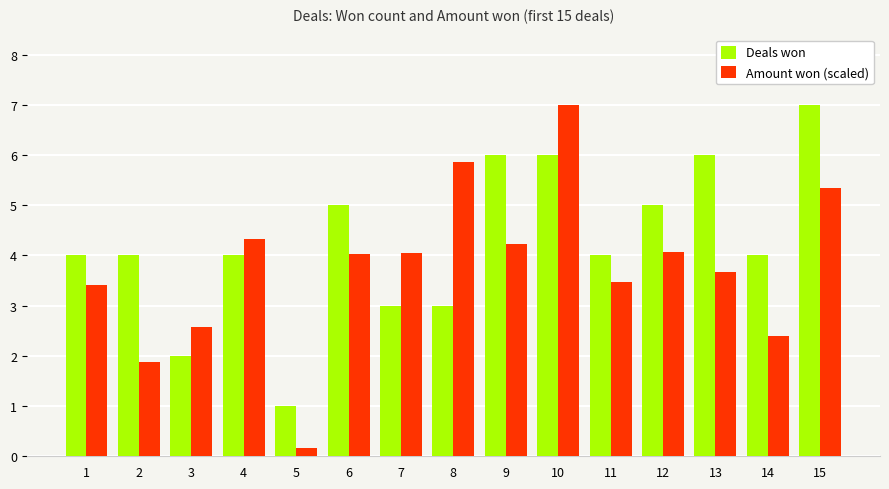

How many data points in Amount won (scaled) are less than 4?

7